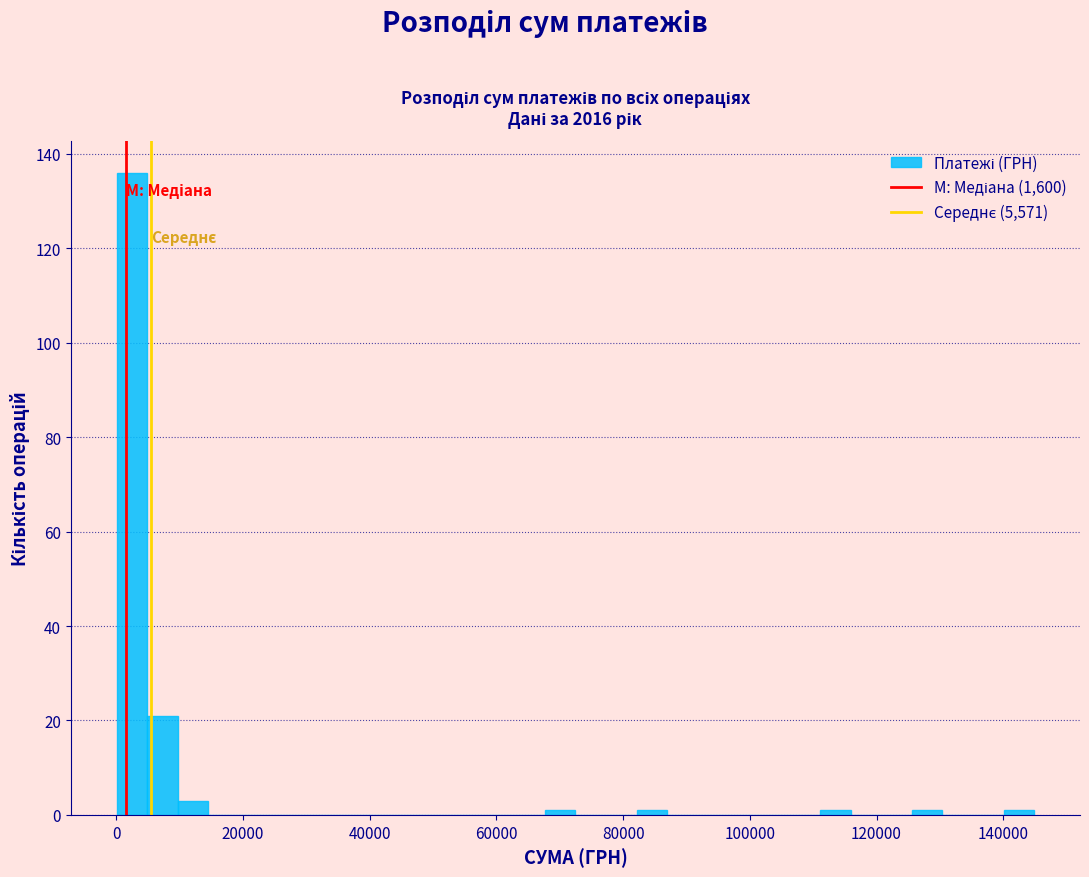

Around what value on the x-axis is the tallest bar? Give the approximate position of its centre, as read against the axis.

2000